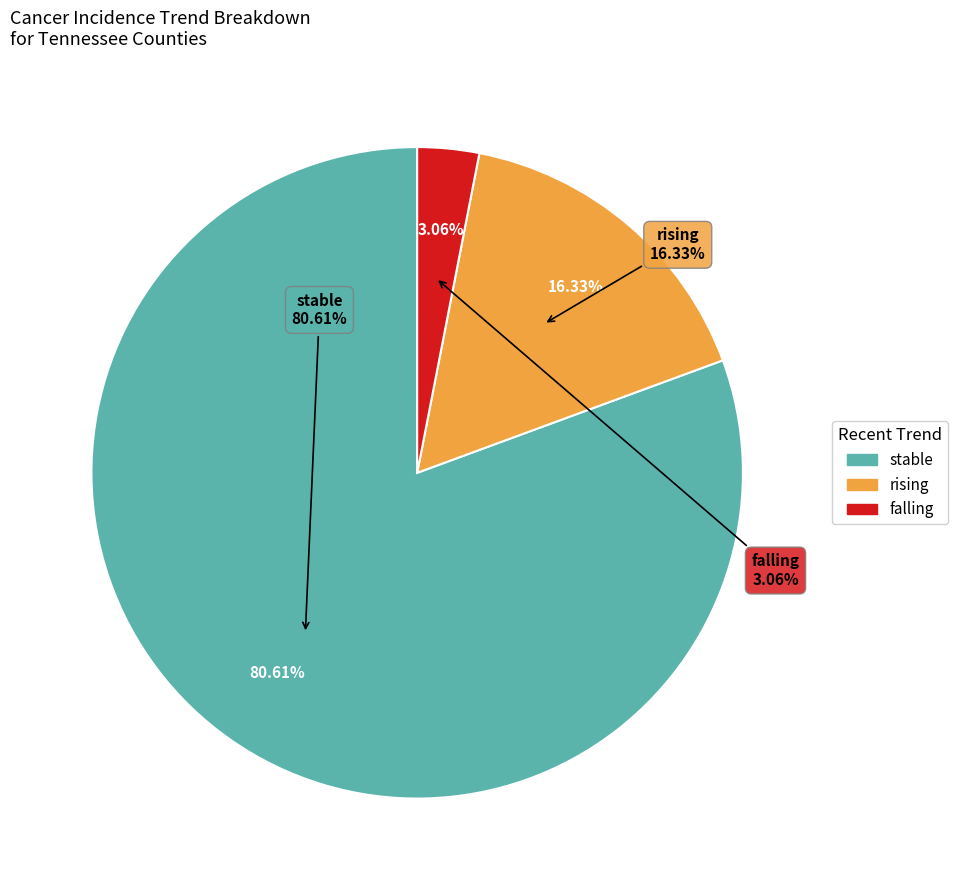

Do rising and falling together represent more than half of the pie?

No